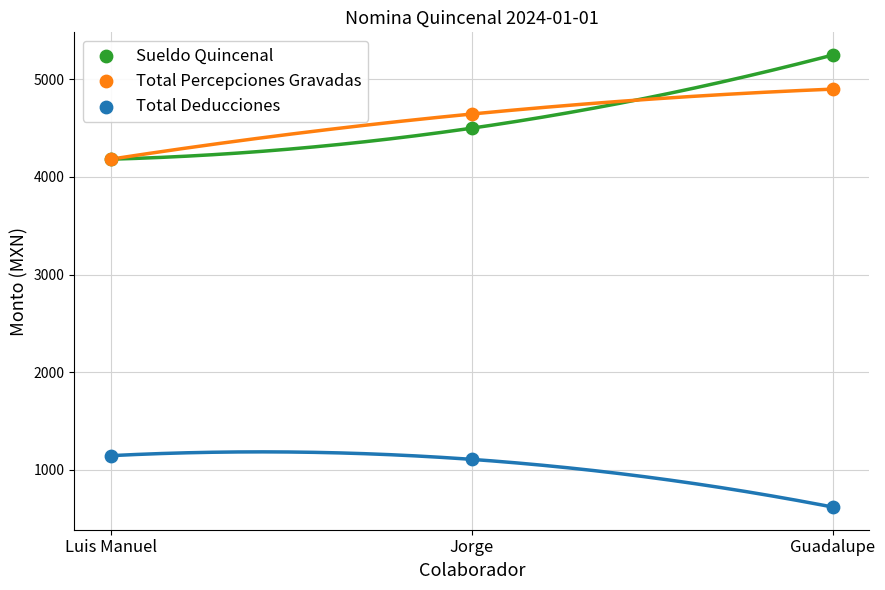

Which series contains the lowest Y value?

Total Deducciones